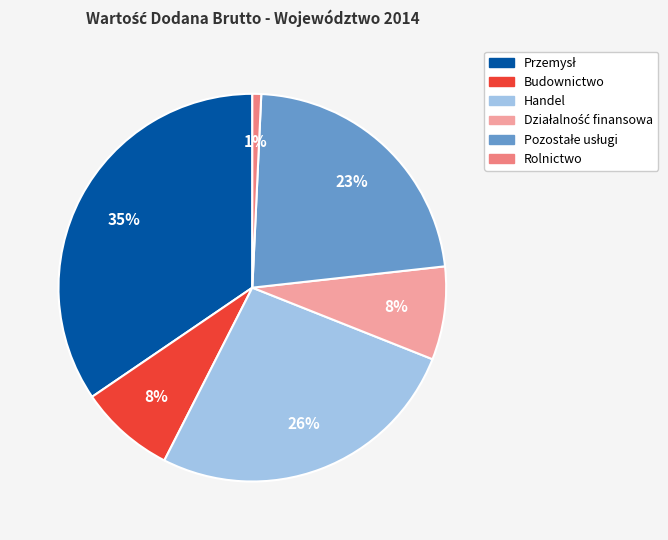

Is it true that Budownictwo is 1% of the pie?

False